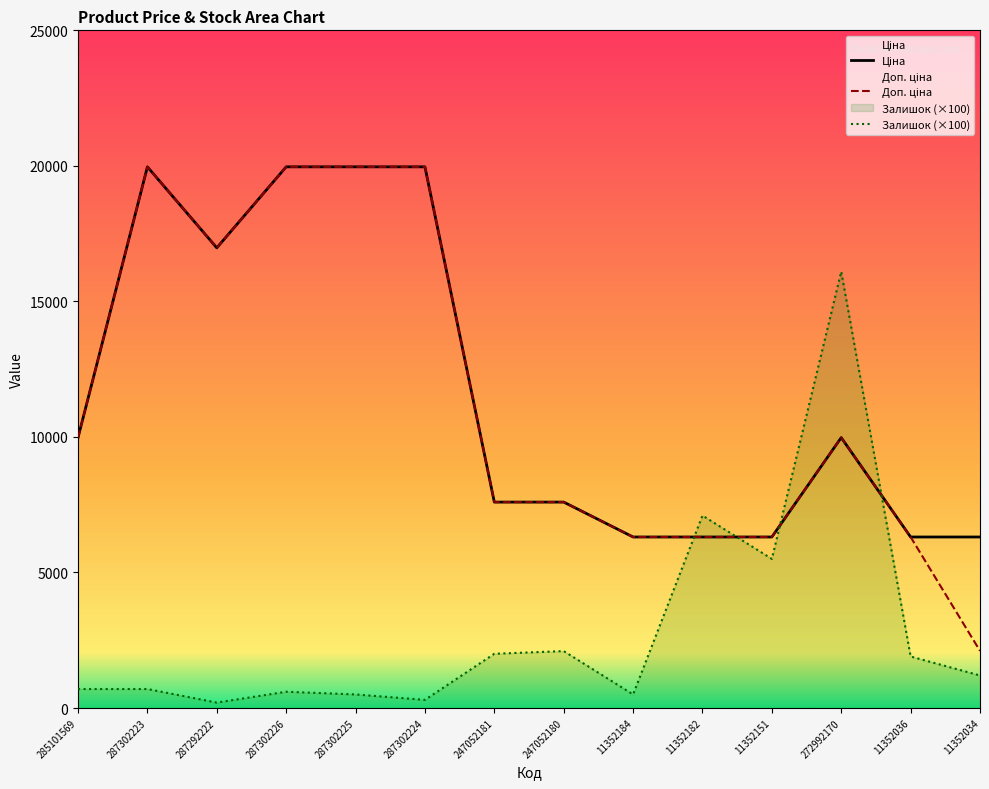

True or false: Ціна has a value of 2186.4 at 11352151.

False